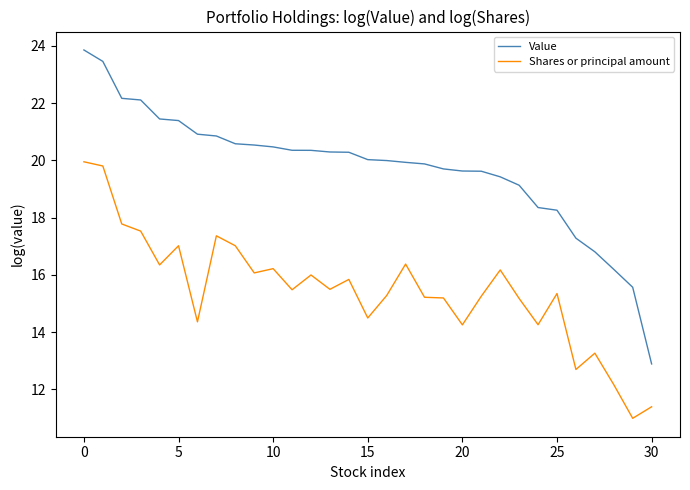

List the series in order of their overall mean, lowest first.

Shares or principal amount, Value